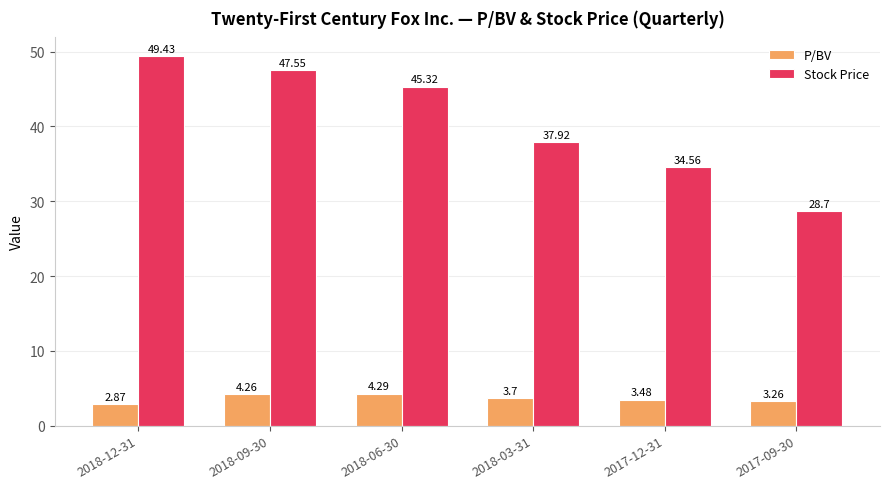

At how many categories does at least one series exceed 29?

5